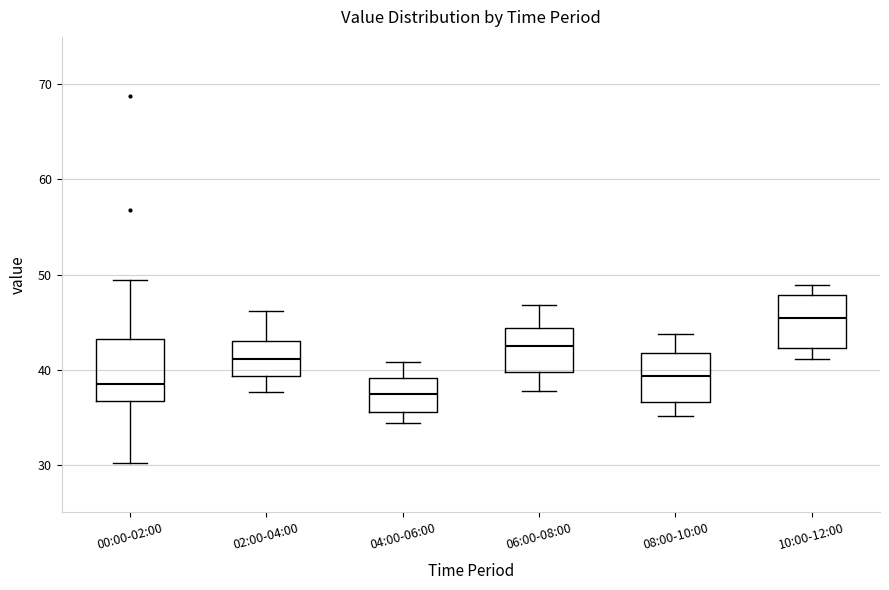

Reading left to right, read every box against the y-axis: the position of its median line, the range the box covers, and the ends of its whiskers. The values are not printed on the chart, so give them approximately, as read against the axis.

00:00-02:00: median 39, box 37 to 43, whiskers 30 to 49
02:00-04:00: median 41, box 39 to 43, whiskers 38 to 46
04:00-06:00: median 37, box 36 to 39, whiskers 34 to 41
06:00-08:00: median 43, box 40 to 44, whiskers 38 to 47
08:00-10:00: median 39, box 37 to 42, whiskers 35 to 44
10:00-12:00: median 45, box 42 to 48, whiskers 41 to 49